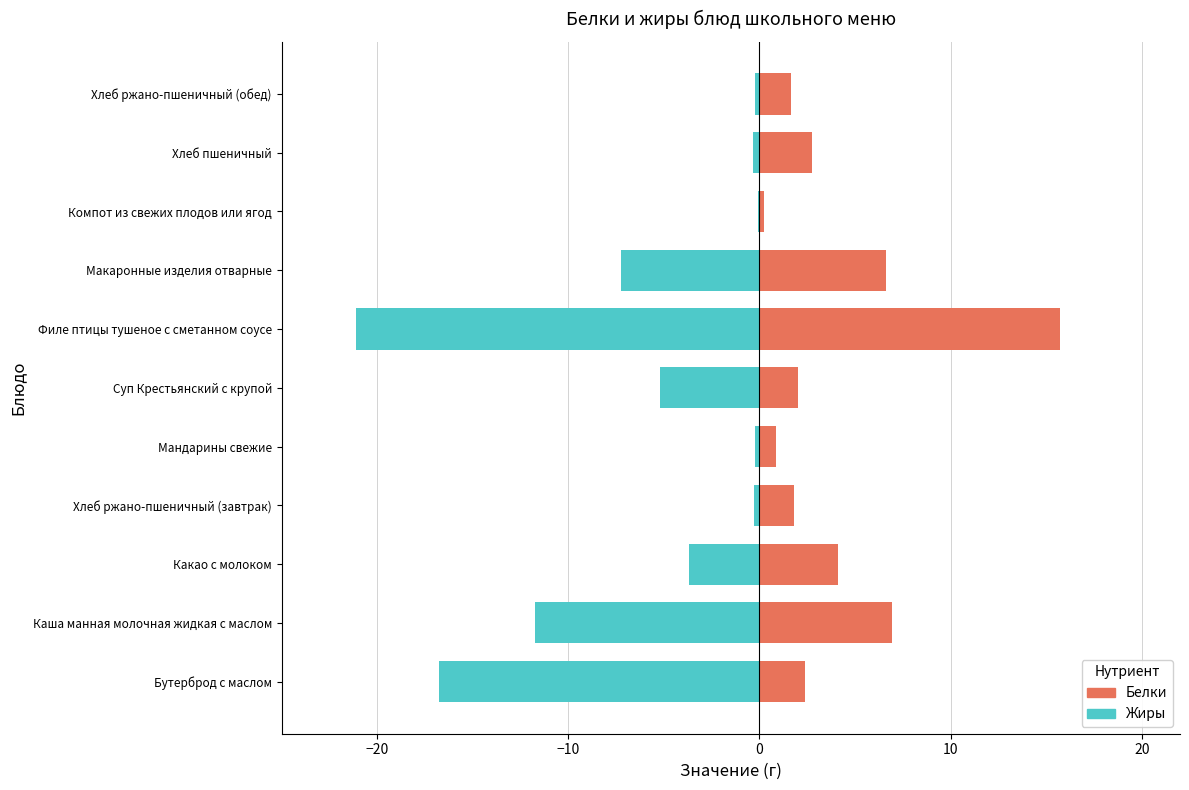

What are all the series names shown in the legend?

Белки, Жиры